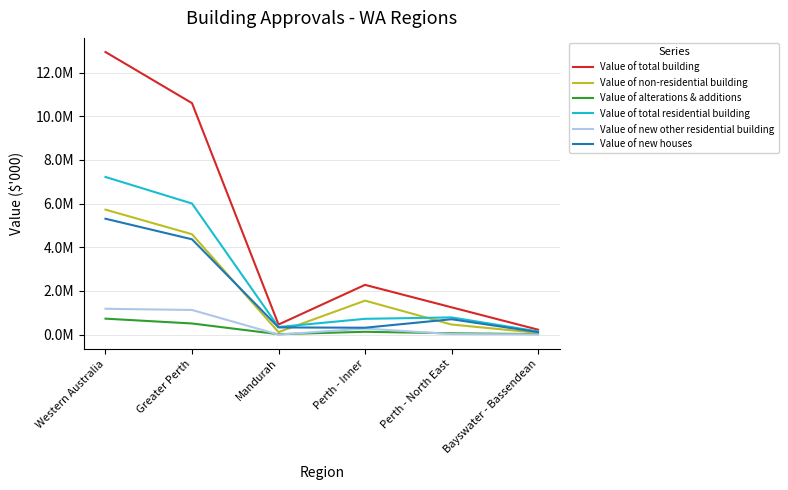

How many data points in Value of alterations & additions are less than 129842?

3